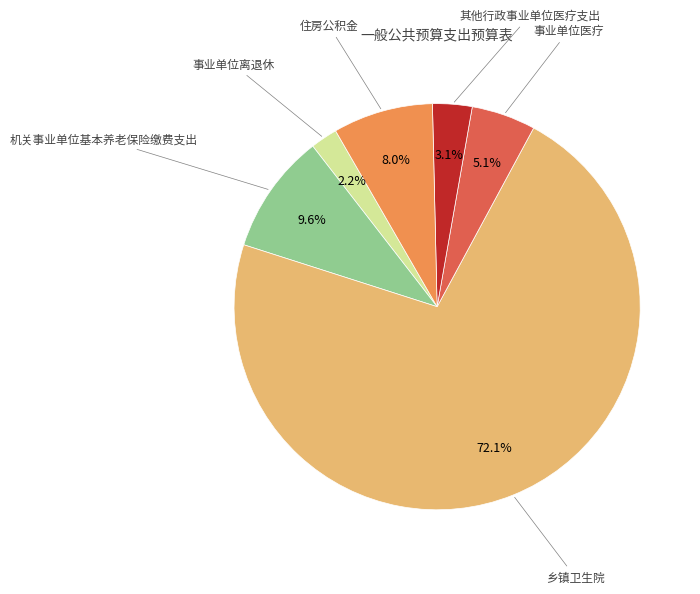

Is there a majority slice in this chart?

Yes